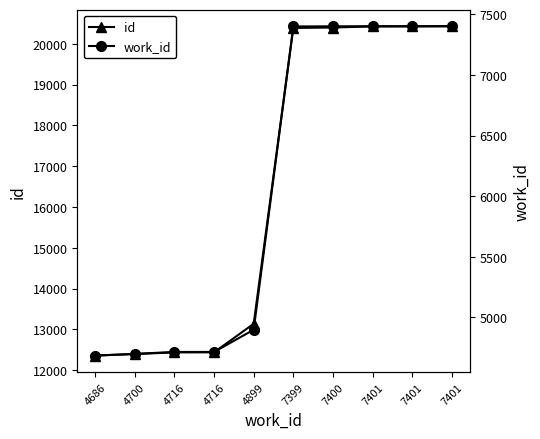

True or false: work_id and id cross at least once.

False